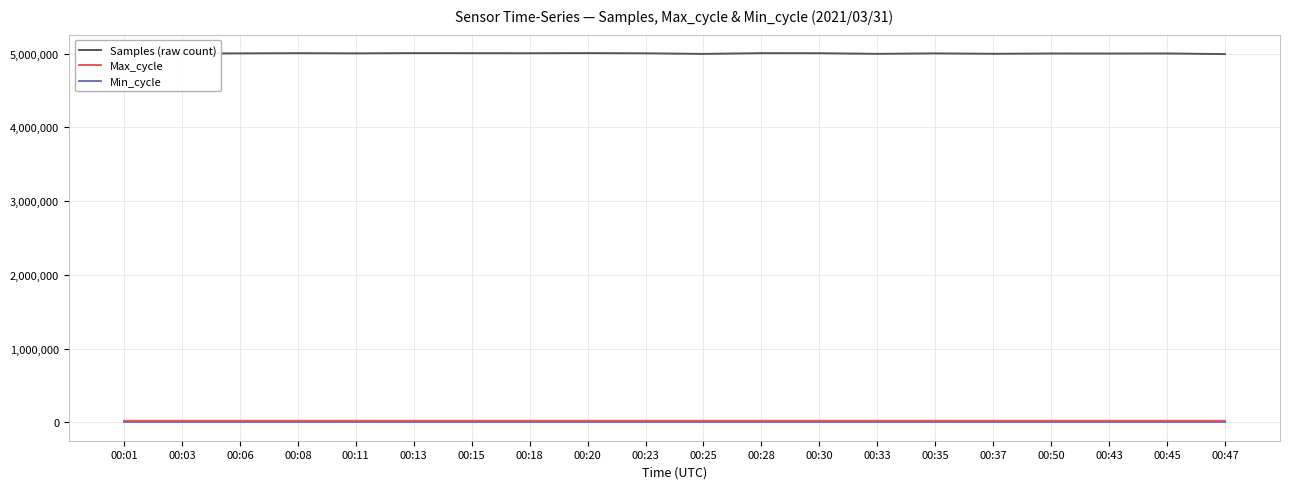

The value of Samples (raw count) at 00:28 is 5005347. True or false?

True